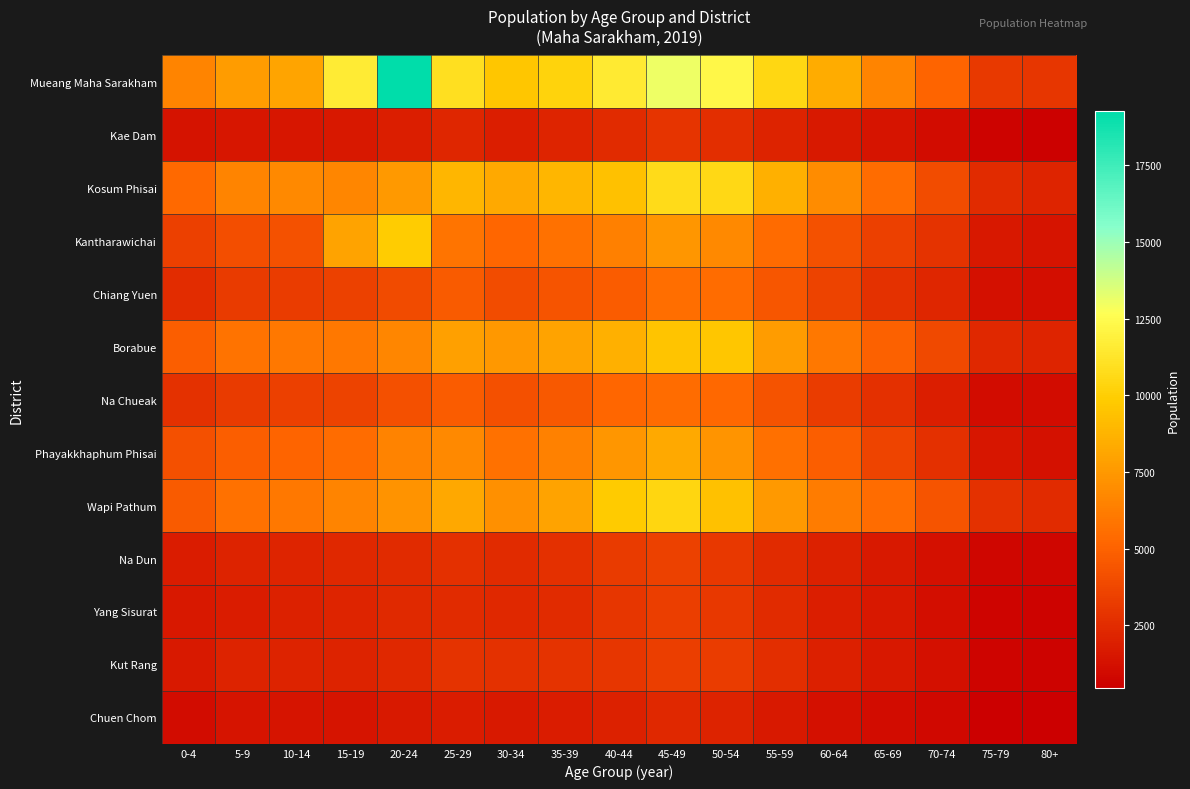

Which series has the largest total across all categories?

Mueang Maha Sarakham